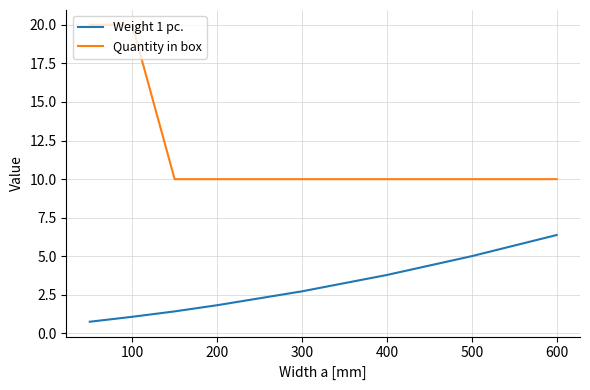

True or false: Weight 1 pc. has more than 2 interior local peaks.

False